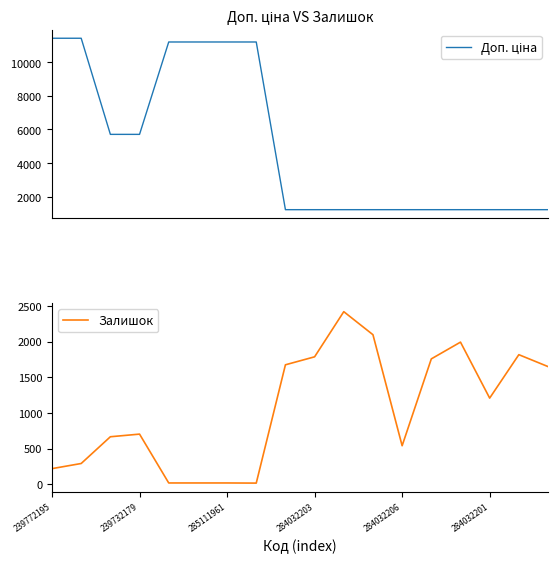

What is the sum of all Залишок values?

18876